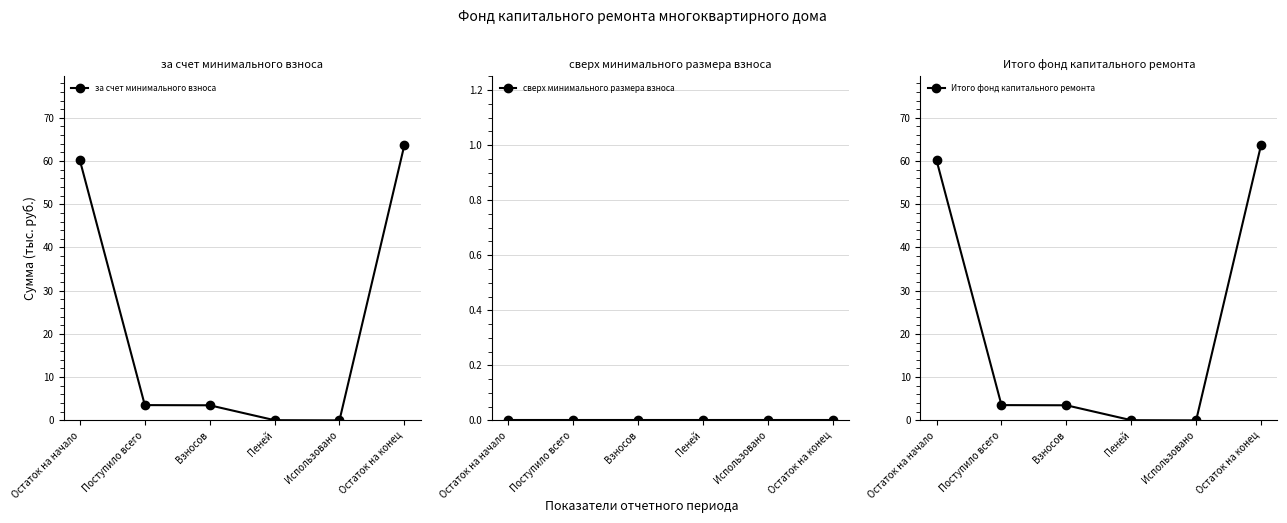

What is the greatest value displayed?

63.7